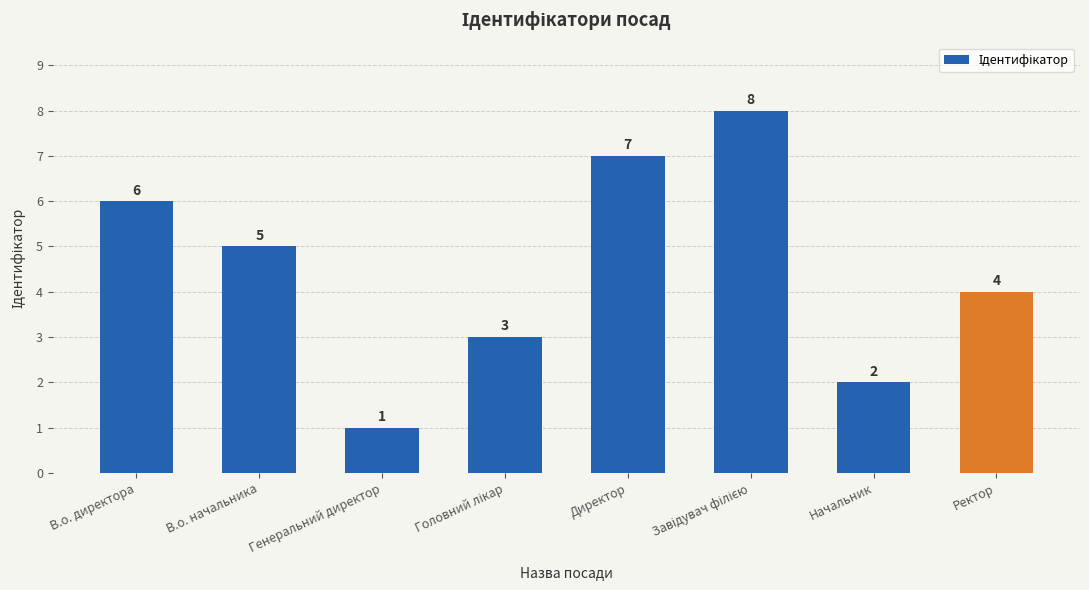

What is the greatest value displayed?

8